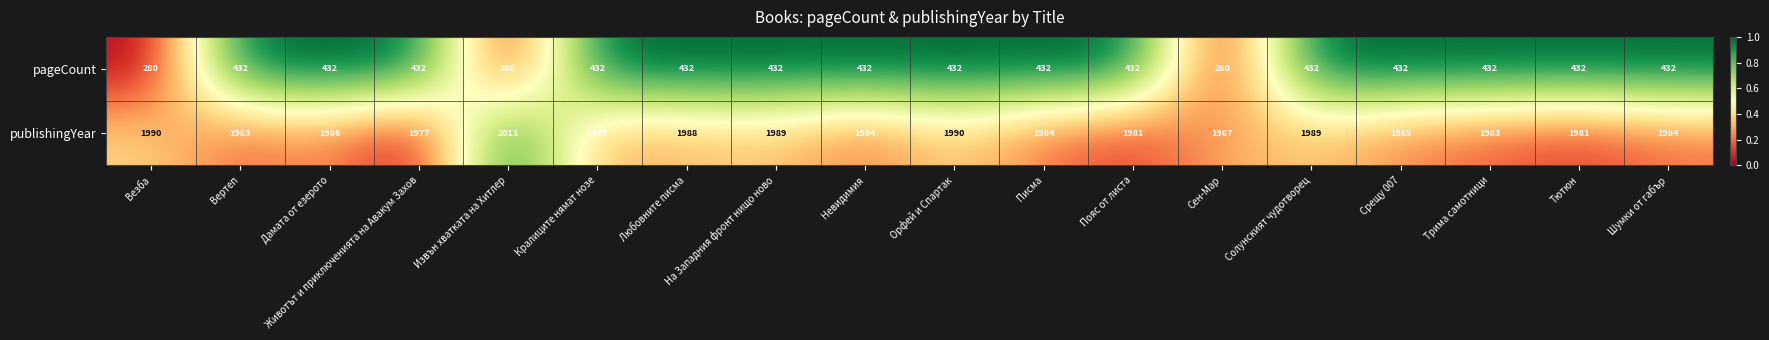

Which category has the highest value across all series?

Извън хватката на Хитлер